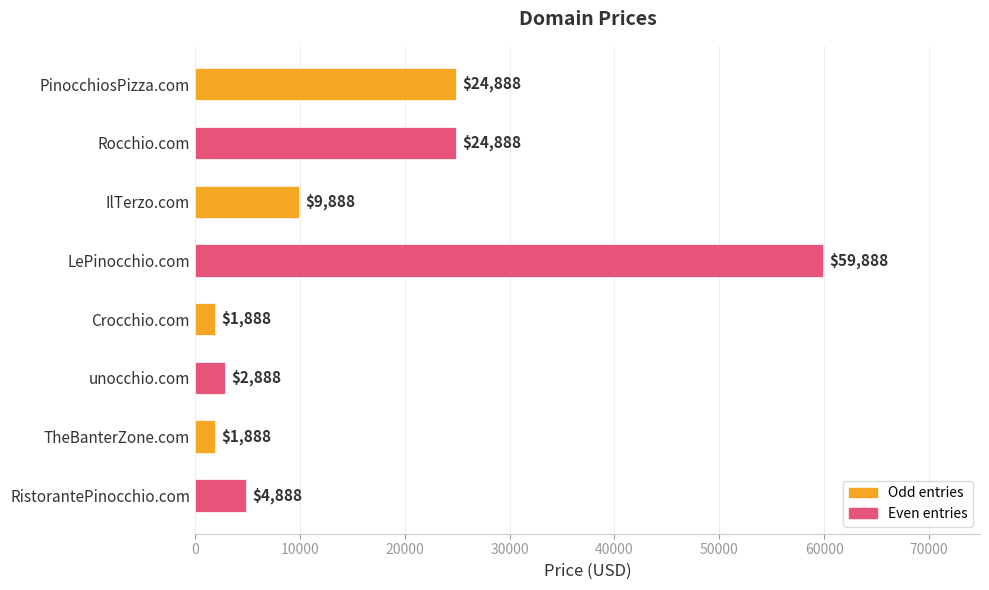

What is the minimum value shown in the chart?

1888